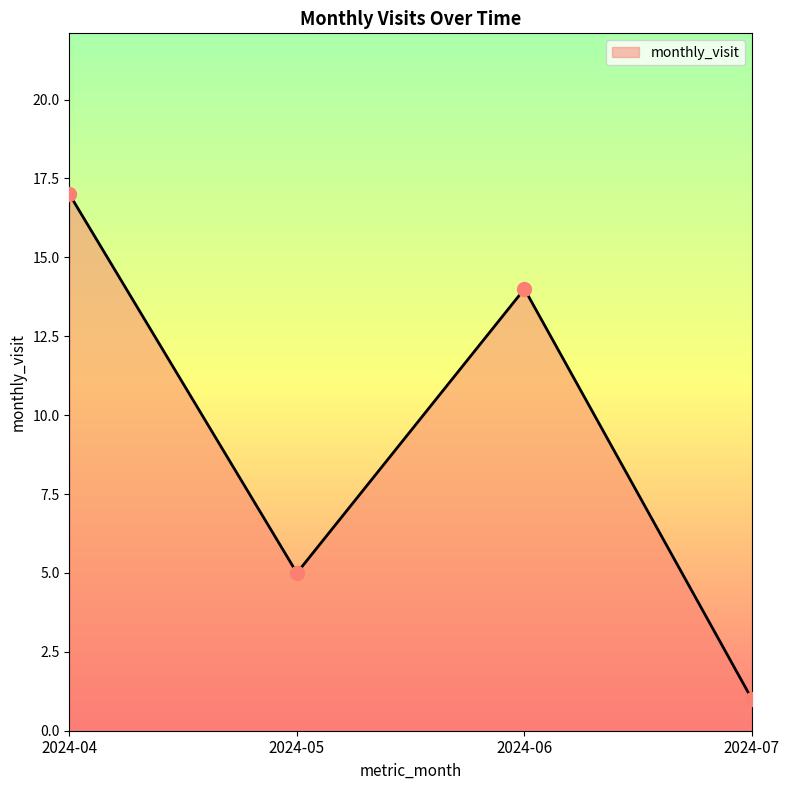

What is the ratio of the value at 2024-06 to the value at 2024-04?

0.8